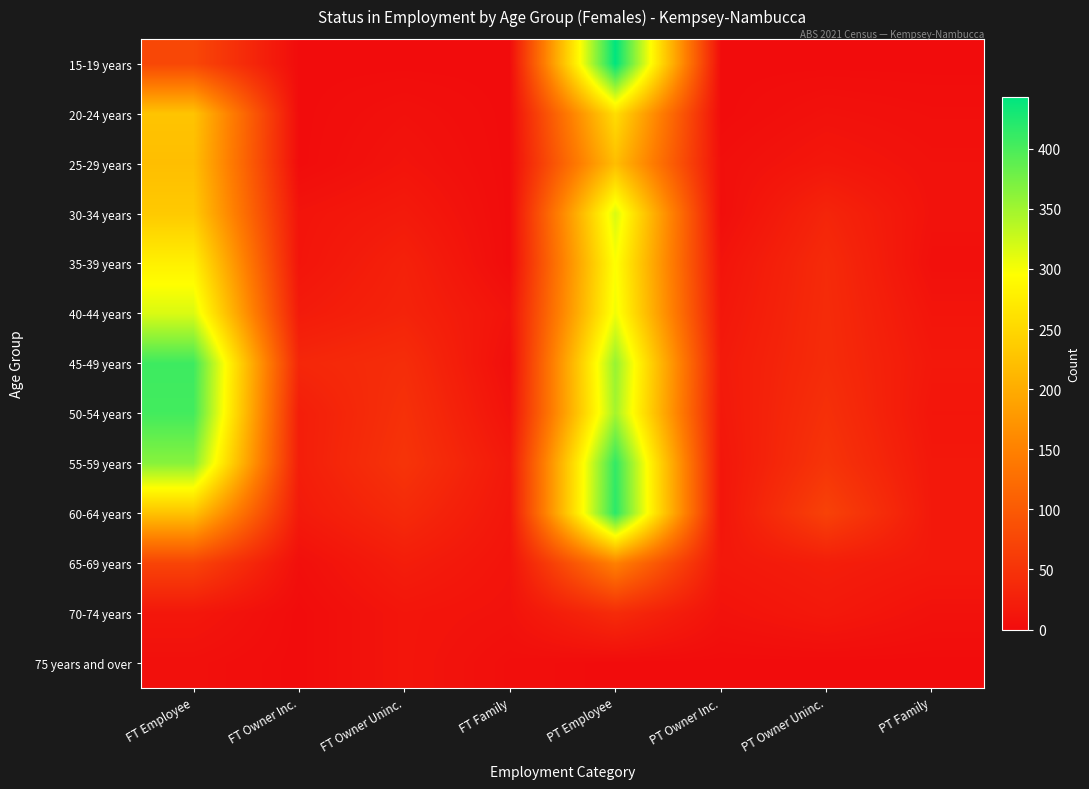

Between FT Employee and PT Owner Uninc., which series saw the biggest shift?

45-49 years